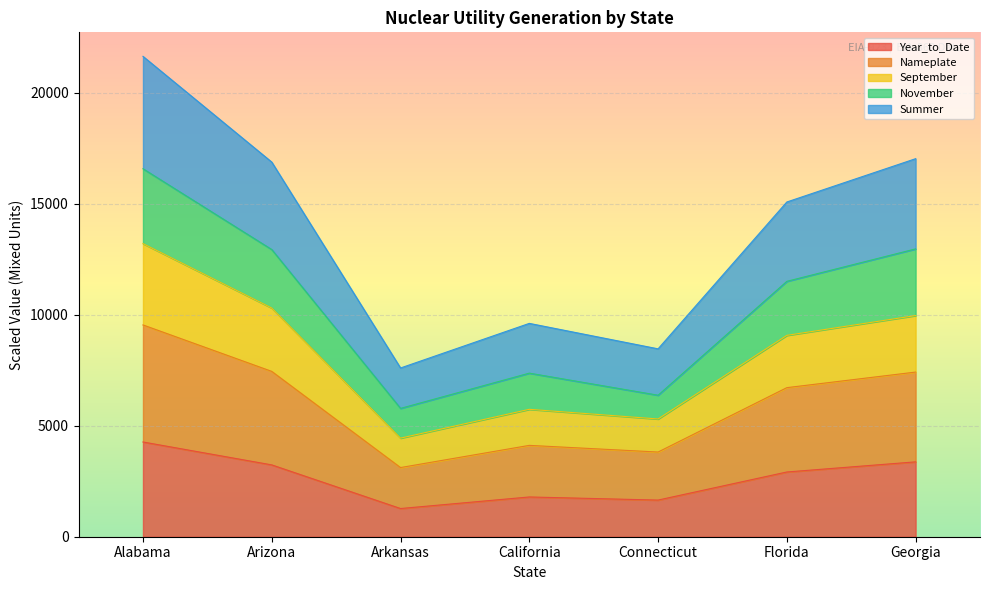

True or false: Nameplate has more than 0 points higher than both neighbors.

True